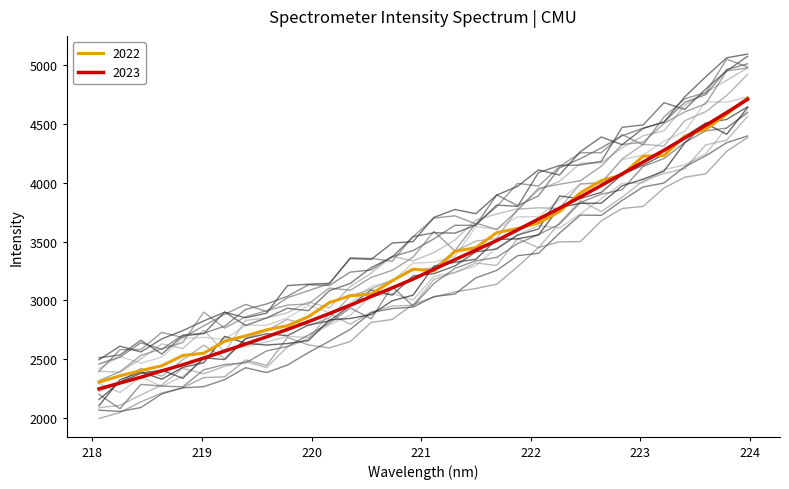

Is it true that the value at 218.442 is 2344.9?

True